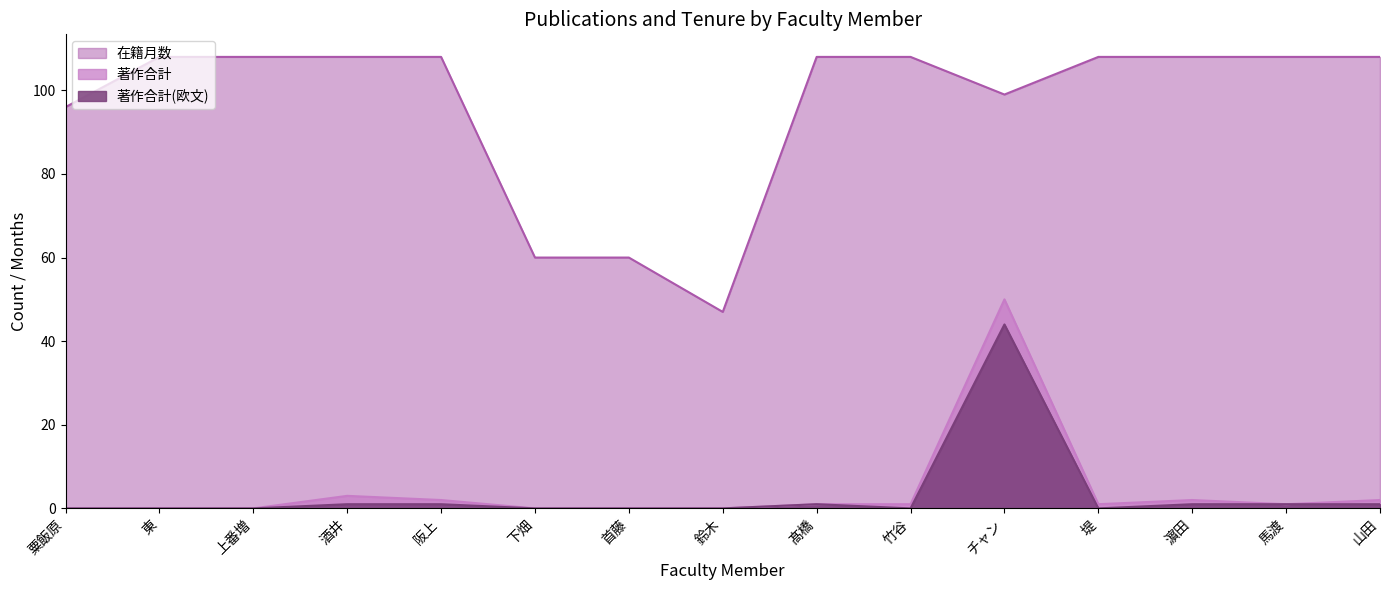

Reading left to right, transcribe all the data shown in this chart.

在籍月数: 96	108	108	108	108	60	60	47	108	108	99	108	108	108	108
著作合計: 0	0	0	3	2	0	0	0	1	1	50	1	2	1	2
著作合計(欧文): 0	0	0	1	1	0	0	0	1	0	44	0	1	1	1